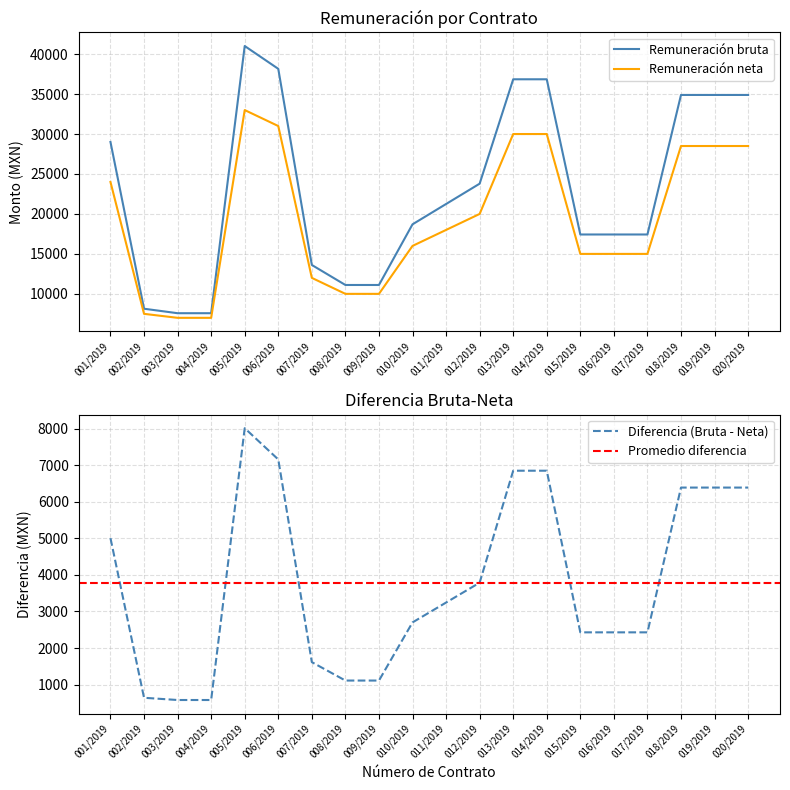

Reading right to left, transcribe all the data shown in this chart.

Remuneración bruta: 34889.3	34889.3	34889.3	17429.4	17429.4	17429.4	36850.5	36850.5	23787.6	21244.3	18701.1	11110.8	11110.8	13614.6	38158.2	41013.5	7578.6	7578.6	8139.6	29005.4
Remuneración neta: 28500.0	28500.0	28500.0	15000.0	15000.0	15000.0	30000.0	30000.0	20000.0	18000.0	16000.0	10000.0	10000.0	12000.0	31000.0	33000.0	7000.0	7000.0	7500.0	24000.0